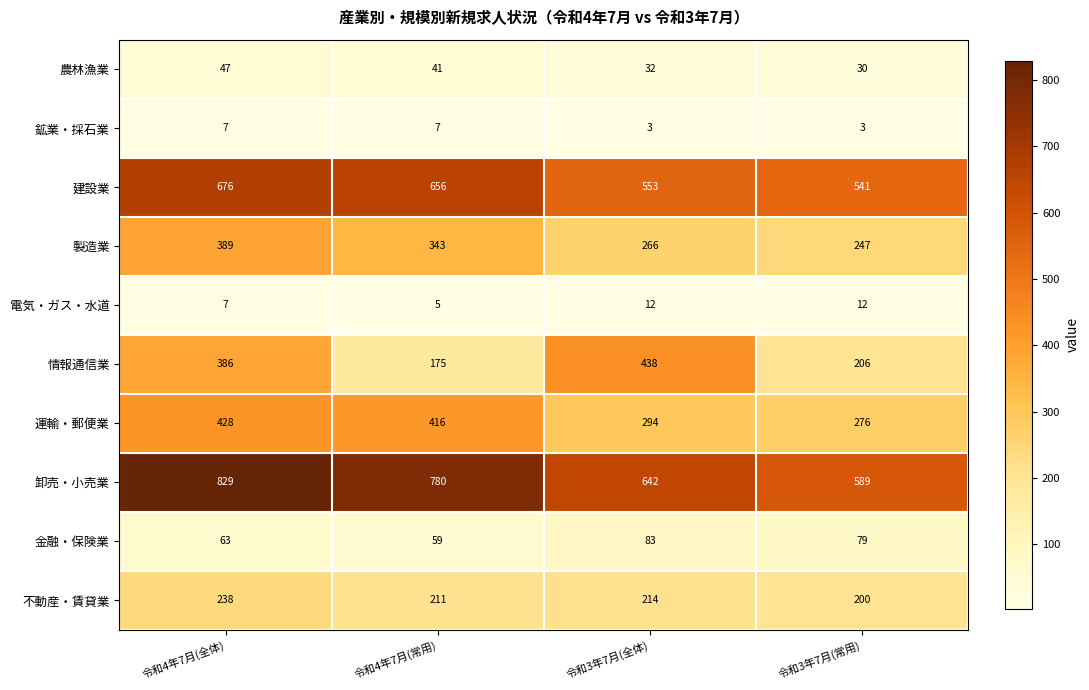

Is it true that 不動産・賃貸業 equals 200 at 令和3年7月(常用)?

True